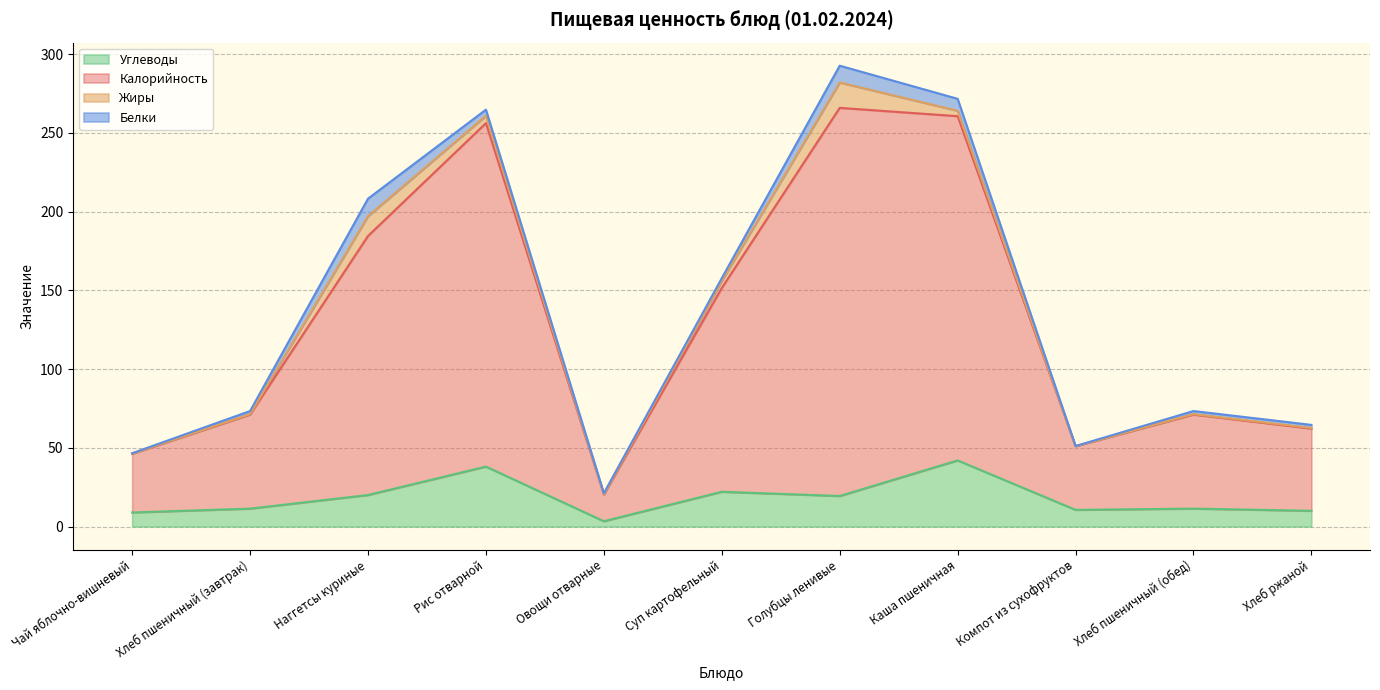

At which label does Углеводы reach its minimum?

Овощи отварные